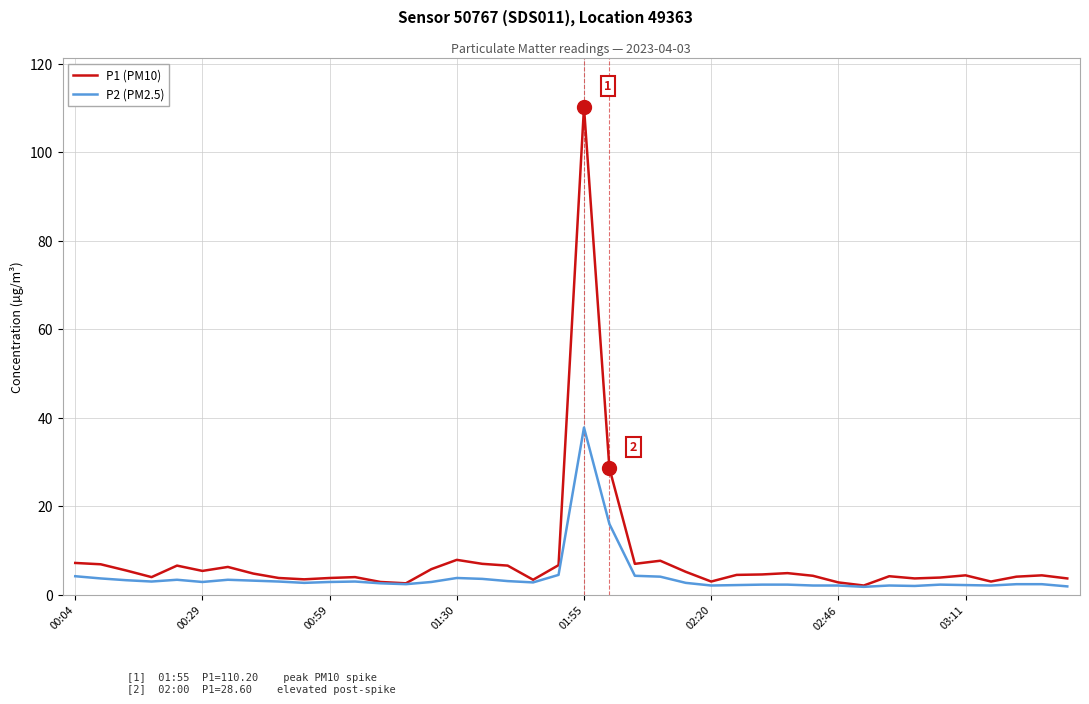

List the series in order of their peak value, highest first.

P1 (PM10), P2 (PM2.5)